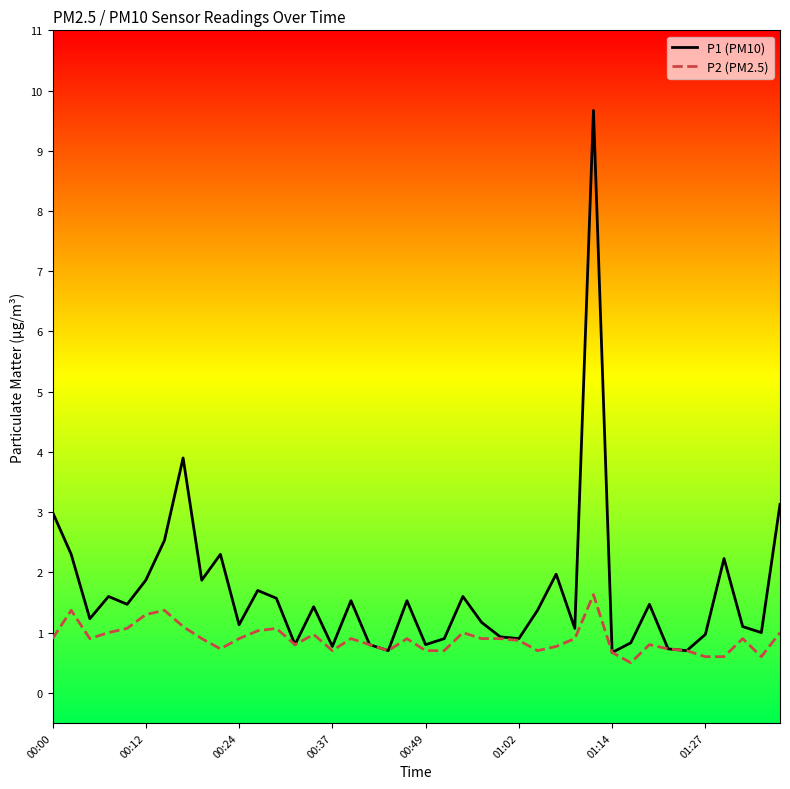

Which series has the largest total across all categories?

P1 (PM10)